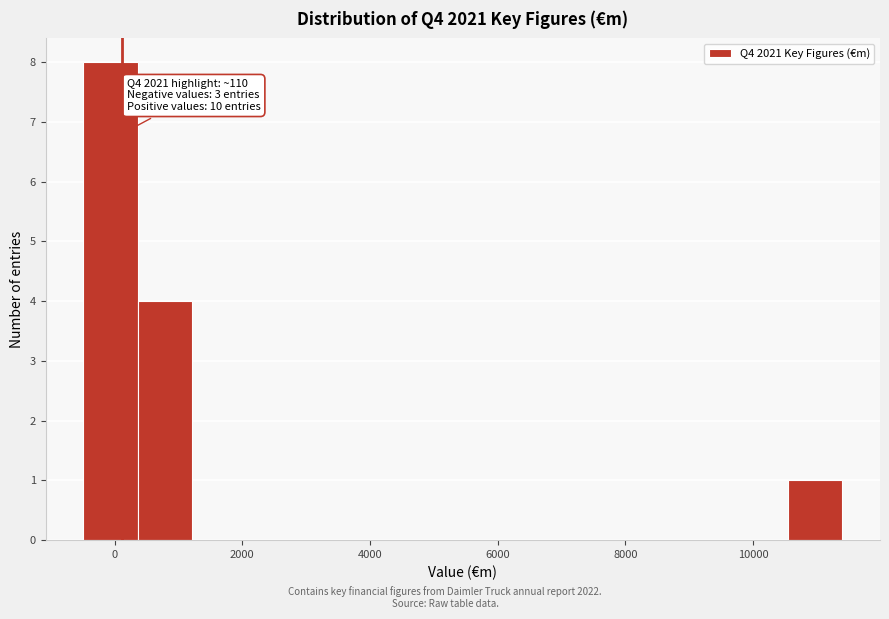

Which range on the x-axis has the tallest bar?

-400 to 400